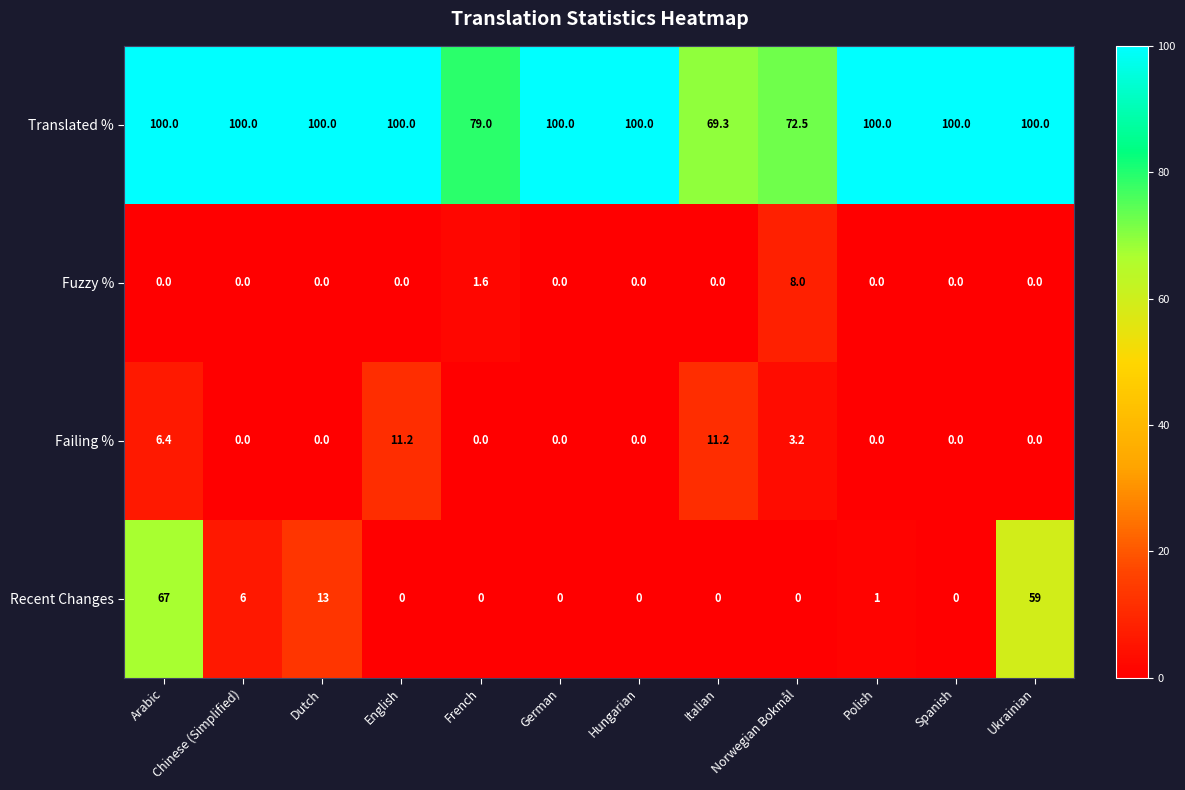

True or false: Recent Changes has a value of 40.8 at French.

False